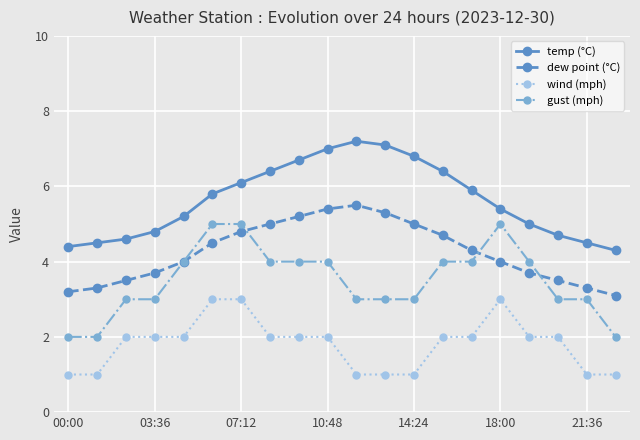

True or false: wind (mph) and temp (°C) intersect in this chart.

False